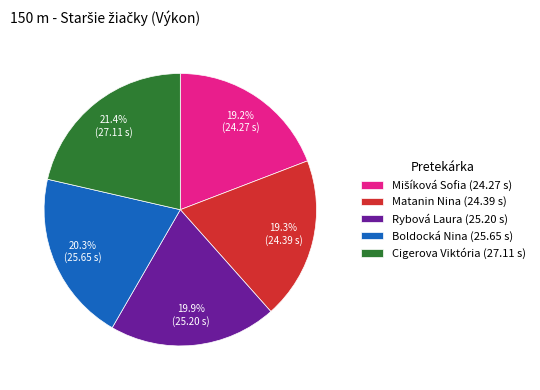

Combined, do Cigerova Viktória and Rybová Laura account for over 50%?

No